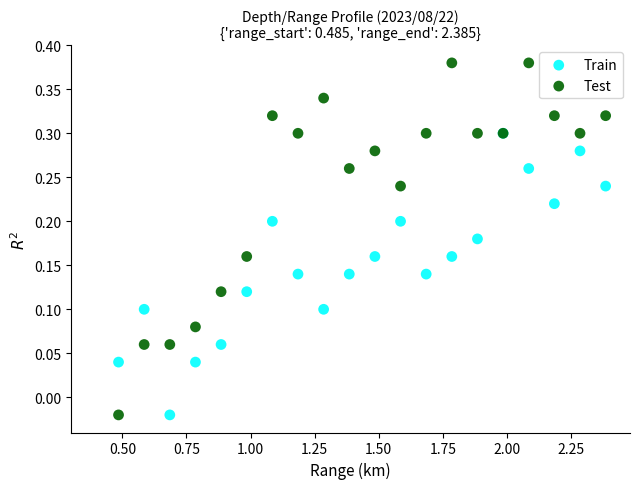

Which series has the widest spread of Y values?

Test